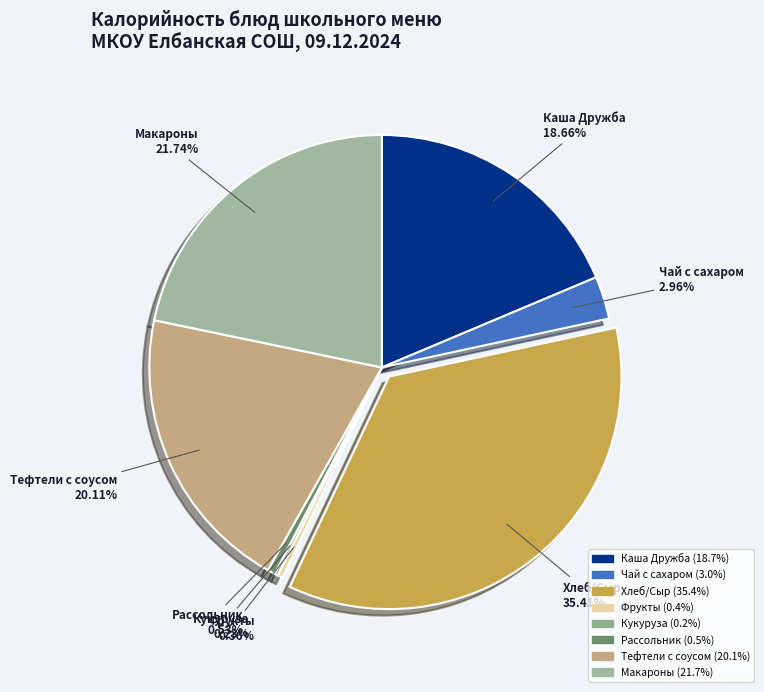

To the nearest percent, what portion does Рассольник represent?

1%